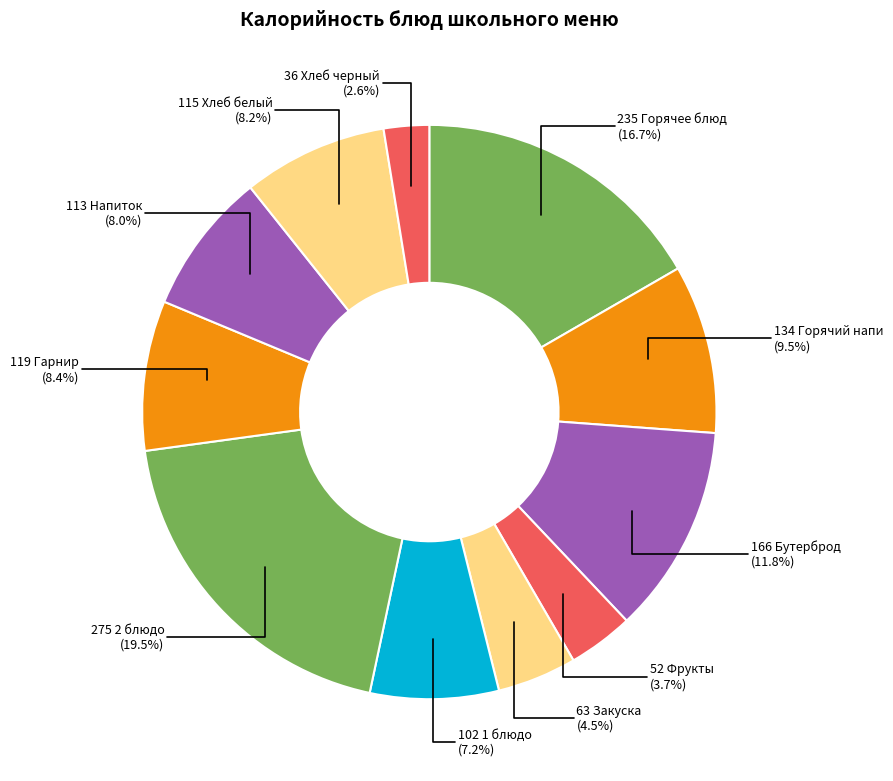

Count the number of slices in the pie.

11